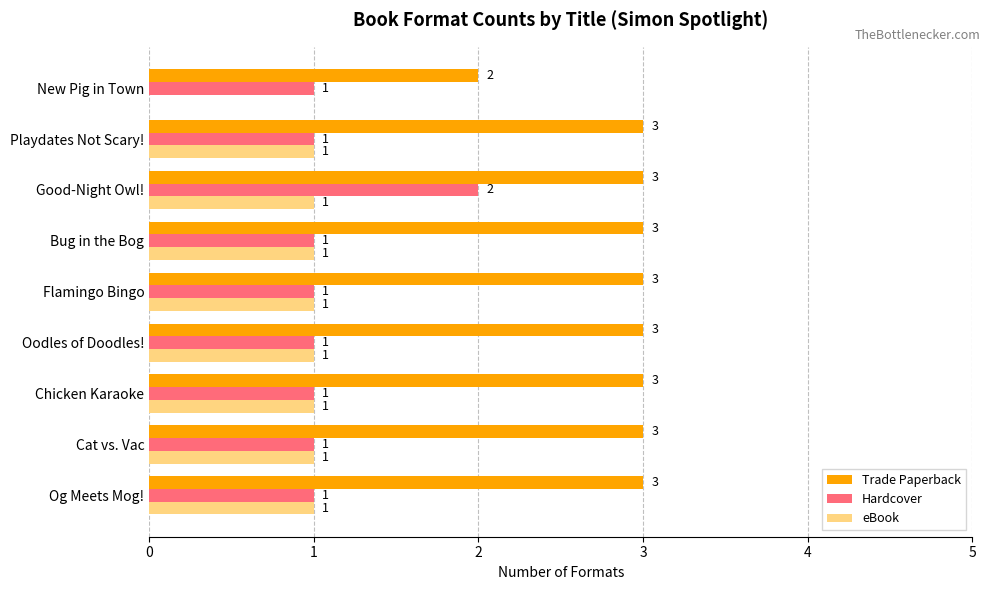

What is the sum of all eBook values?

8